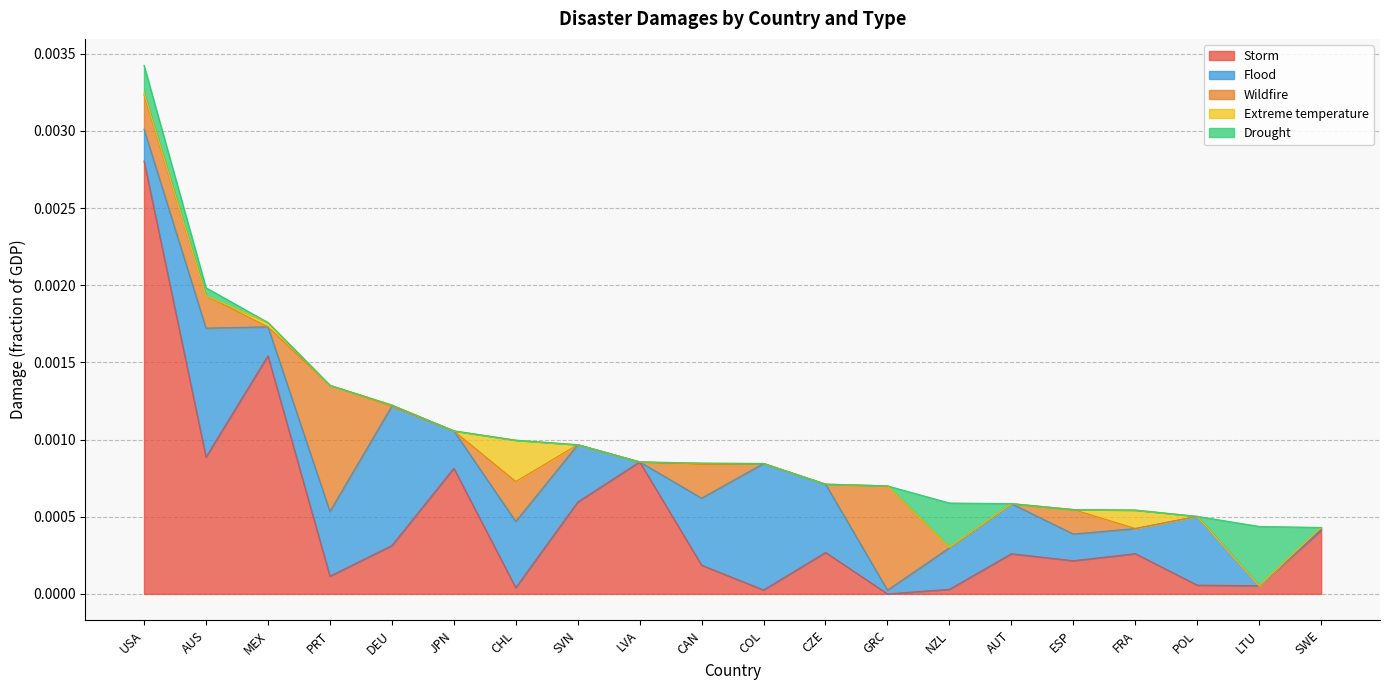

Is the value of Extreme temperature at USA greater than the value of Storm at AUT?

No